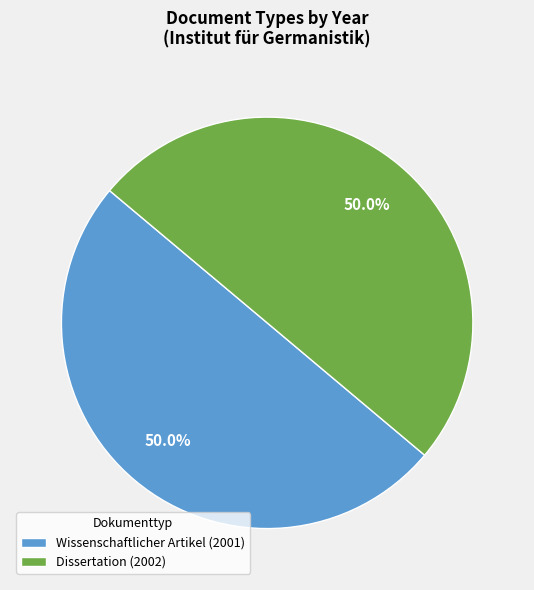

Count the number of slices in the pie.

2